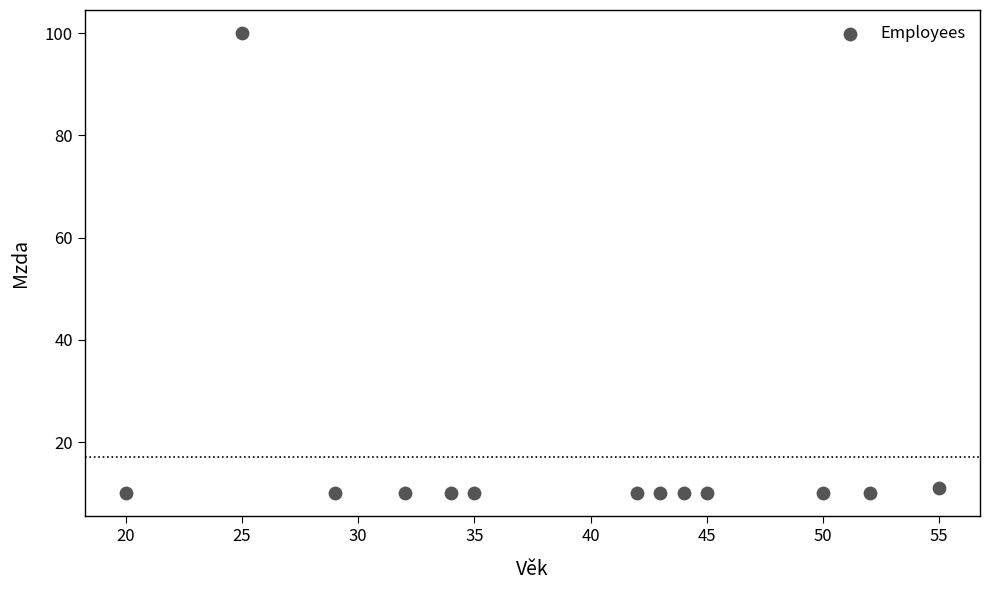

What Y value in the scatter plot is closest to 55?

11